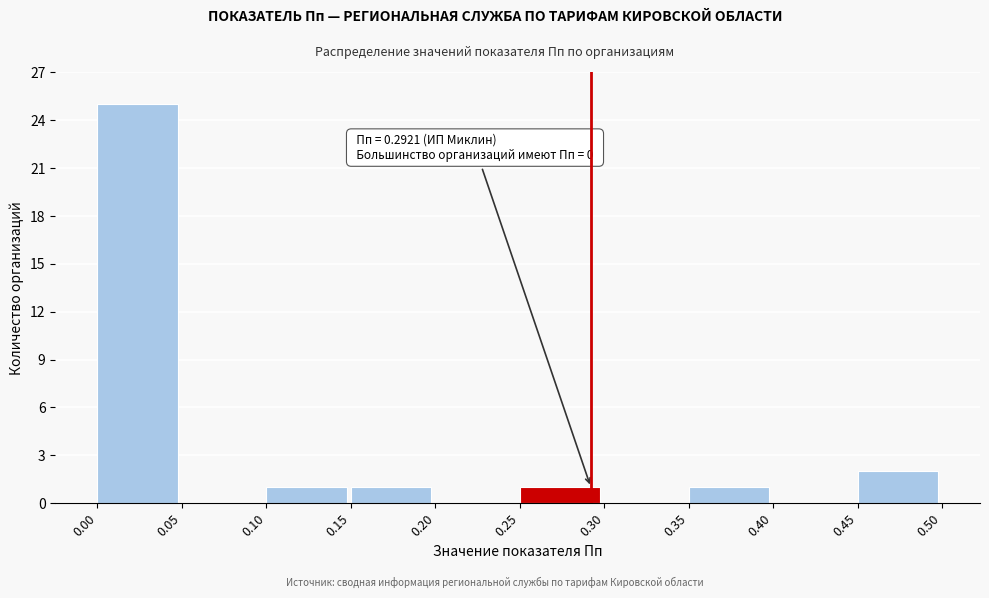

Over which range of the x-axis is the bar tallest?

0.00 to 0.05